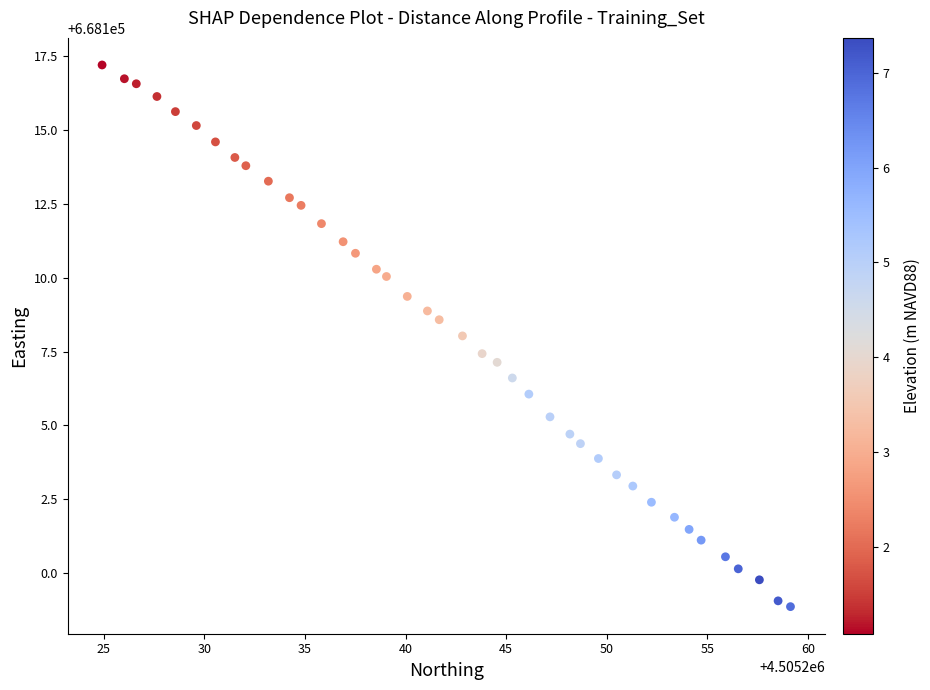

What is the range of X values (max minus min)?

34.2